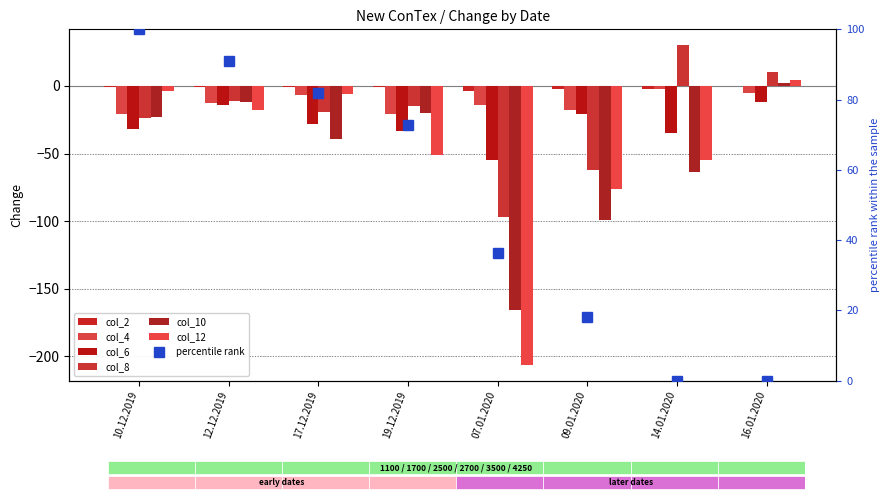

What is the greatest value displayed?

30